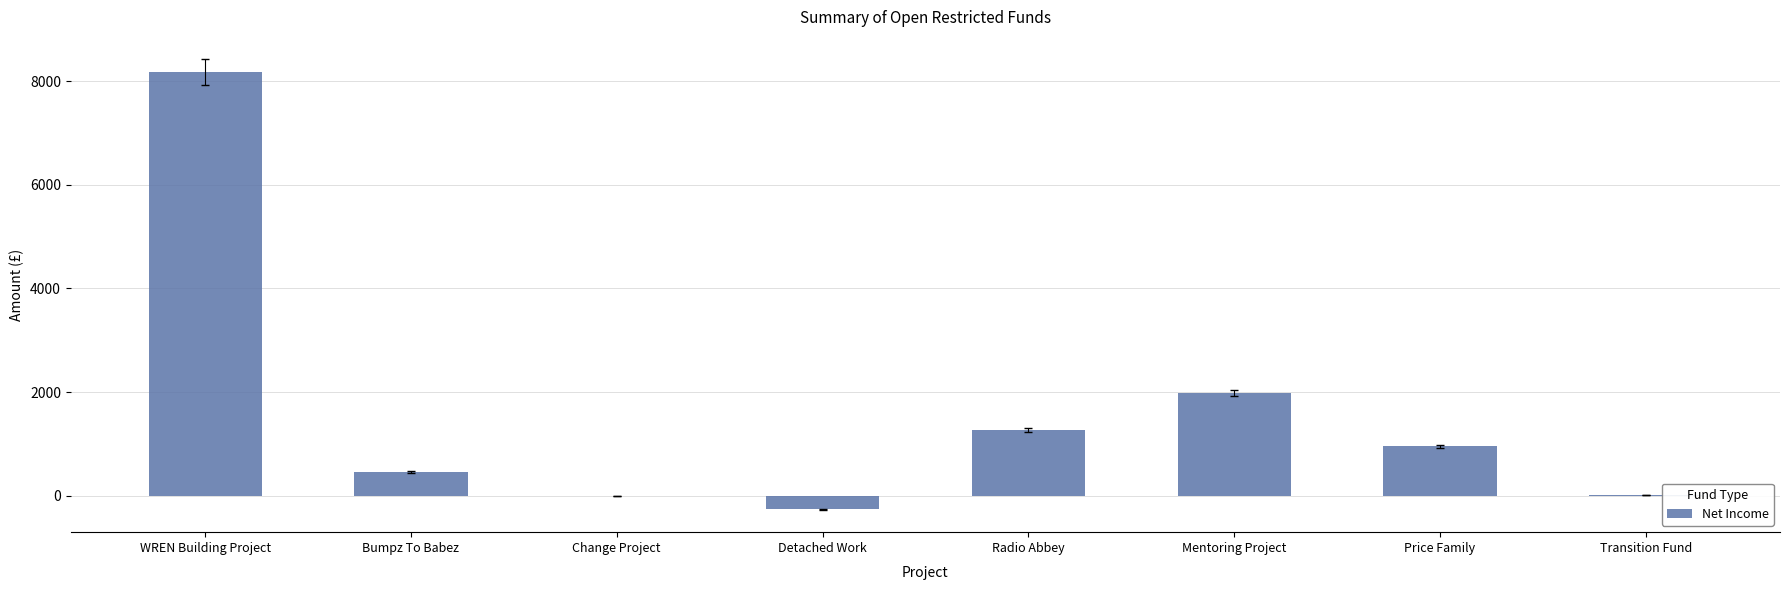

What is the change in value from Radio Abbey to Price Family?

-312.2